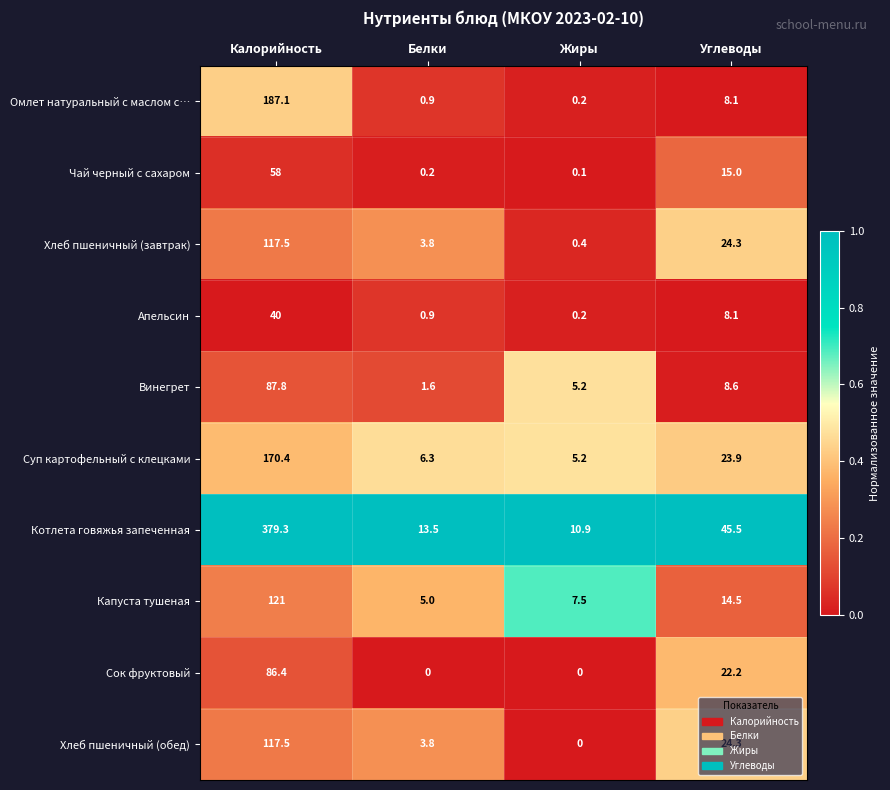

How many data points in Суп картофельный с клецками are less than 23?

2